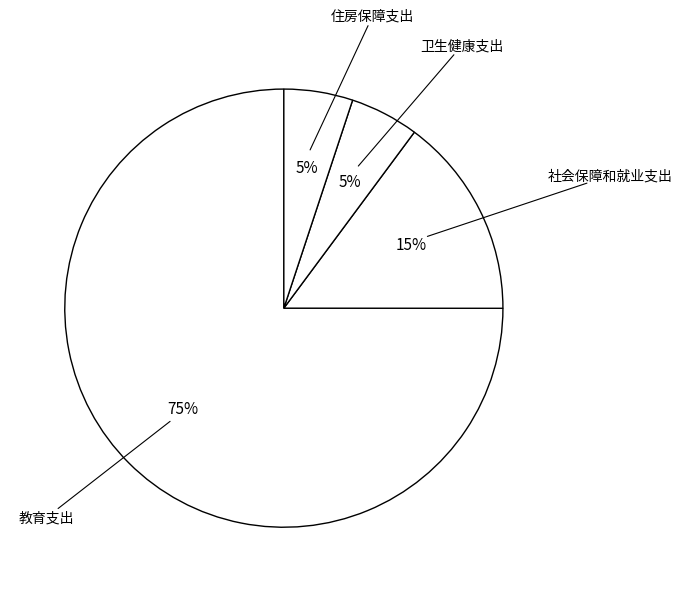

How many slices are in this pie chart?

4